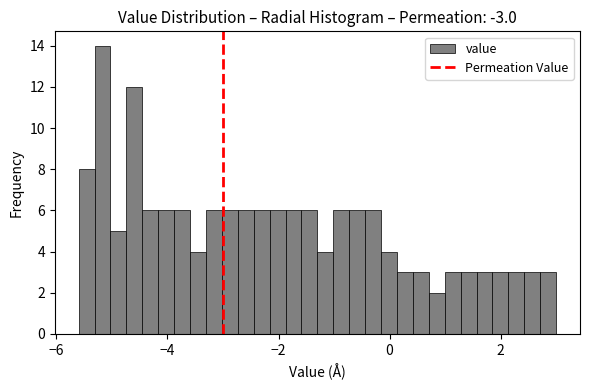

Around what value on the x-axis is the tallest bar? Give the approximate position of its centre, as read against the axis.

-5.2